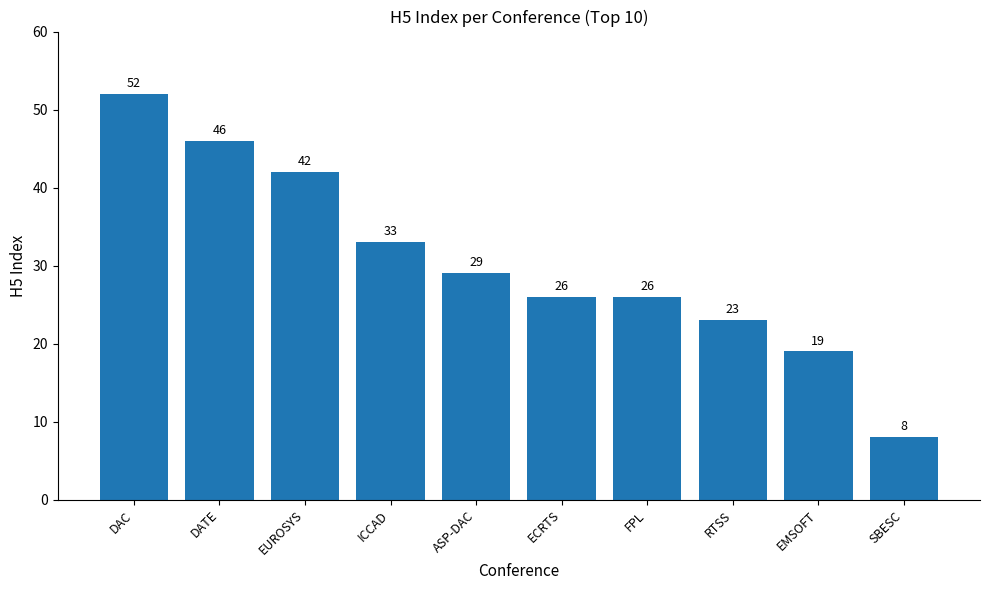

What is the average value?

30